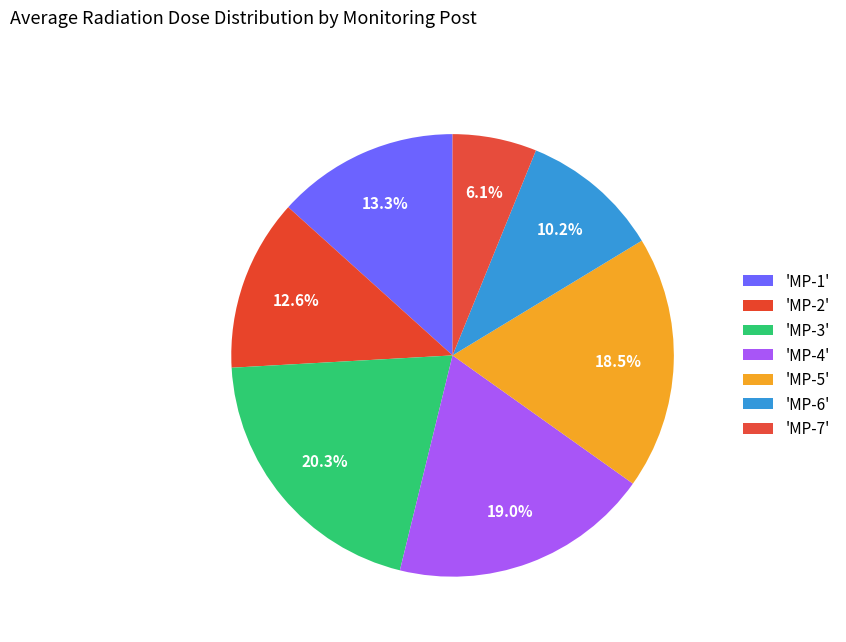

Count the number of slices in the pie.

7